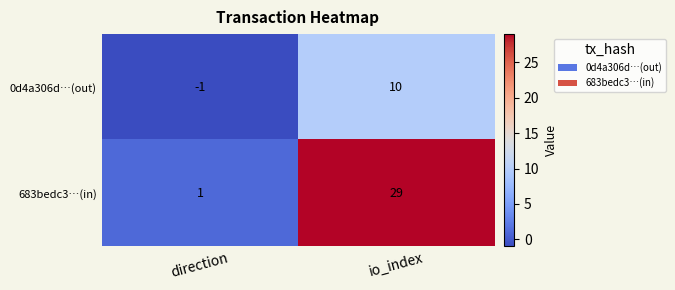

At direction, list the series in order from largest to smallest.

683bedc3…(in), 0d4a306d…(out)